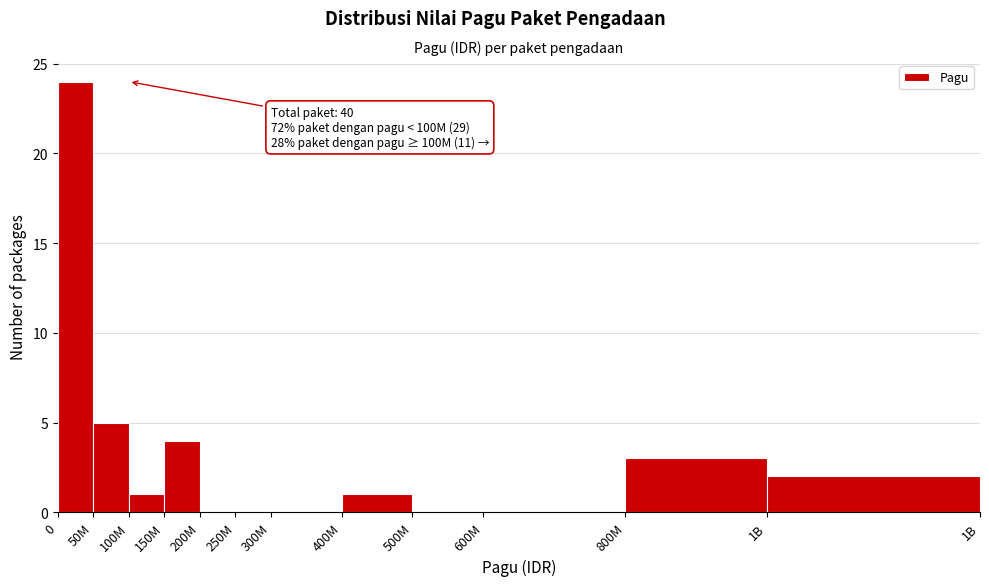

Between 800M and 200M, which is larger?

800M